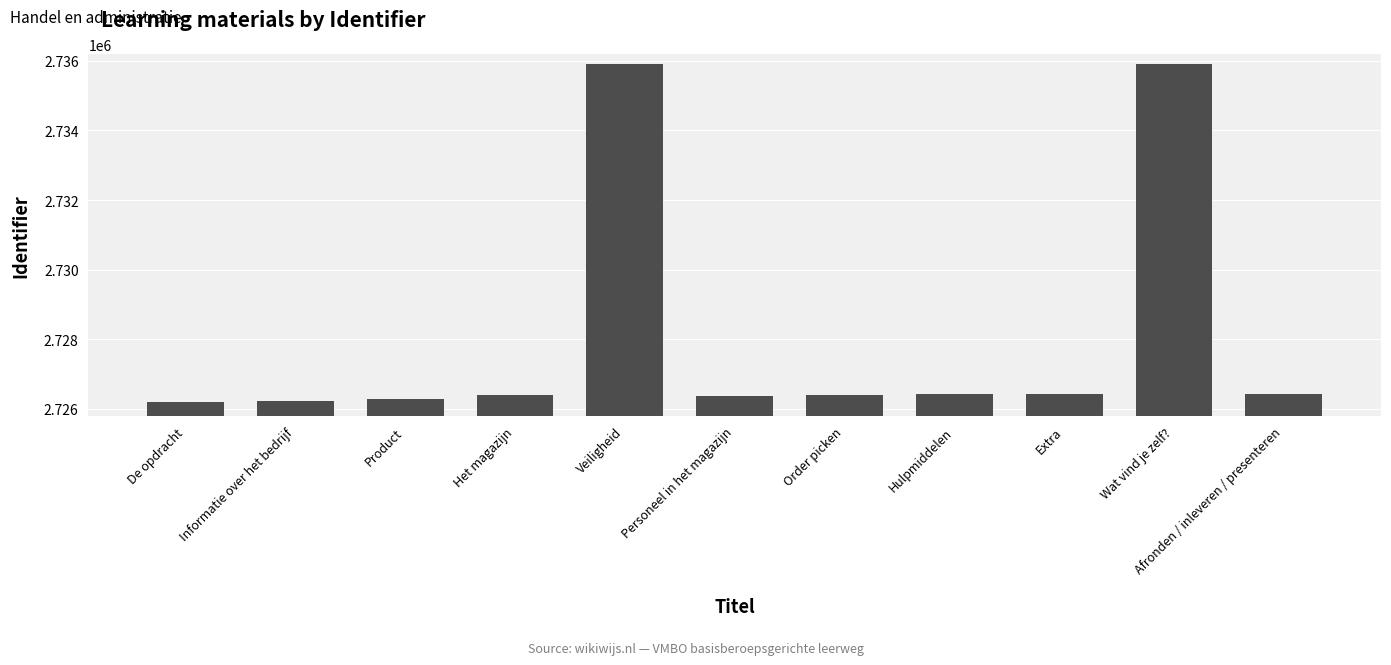

The value at Het magazijn is 2726391. True or false?

True